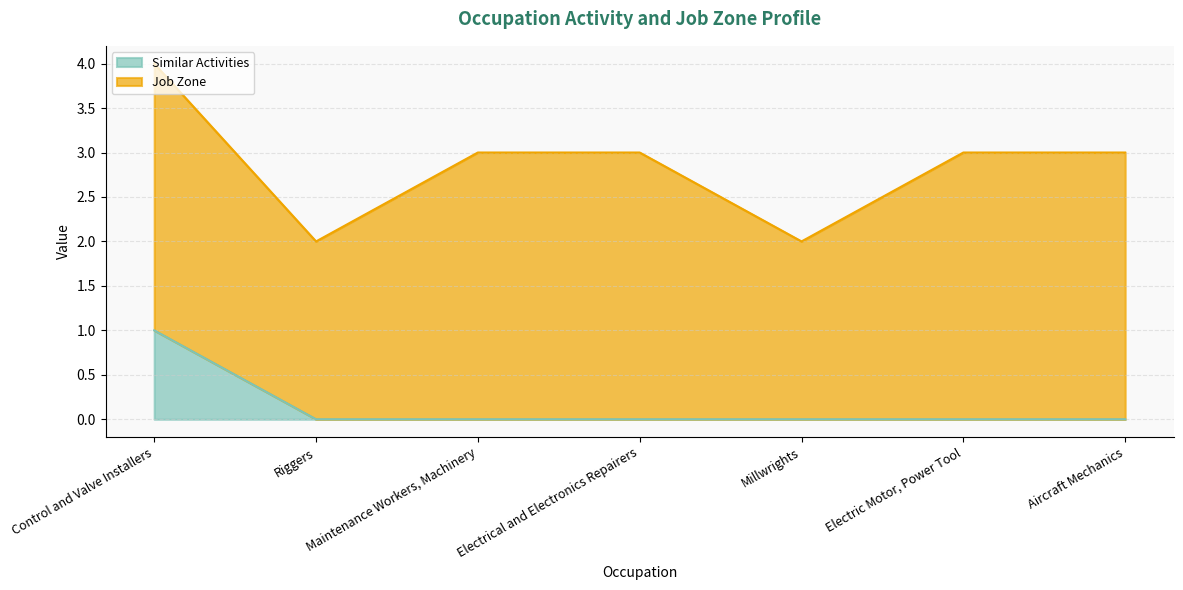

Which has a higher value, Control and Valve Installers or Aircraft Mechanics?

Control and Valve Installers